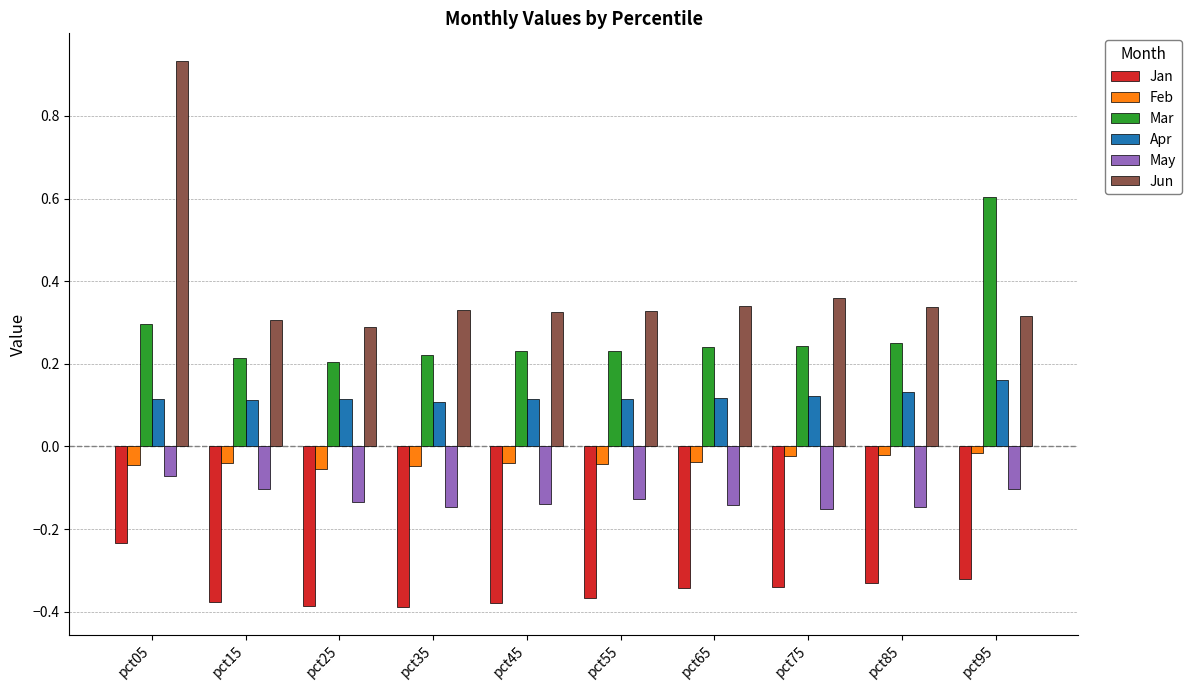

What is the difference between the maximum and minimum values in the Jun series?

0.6